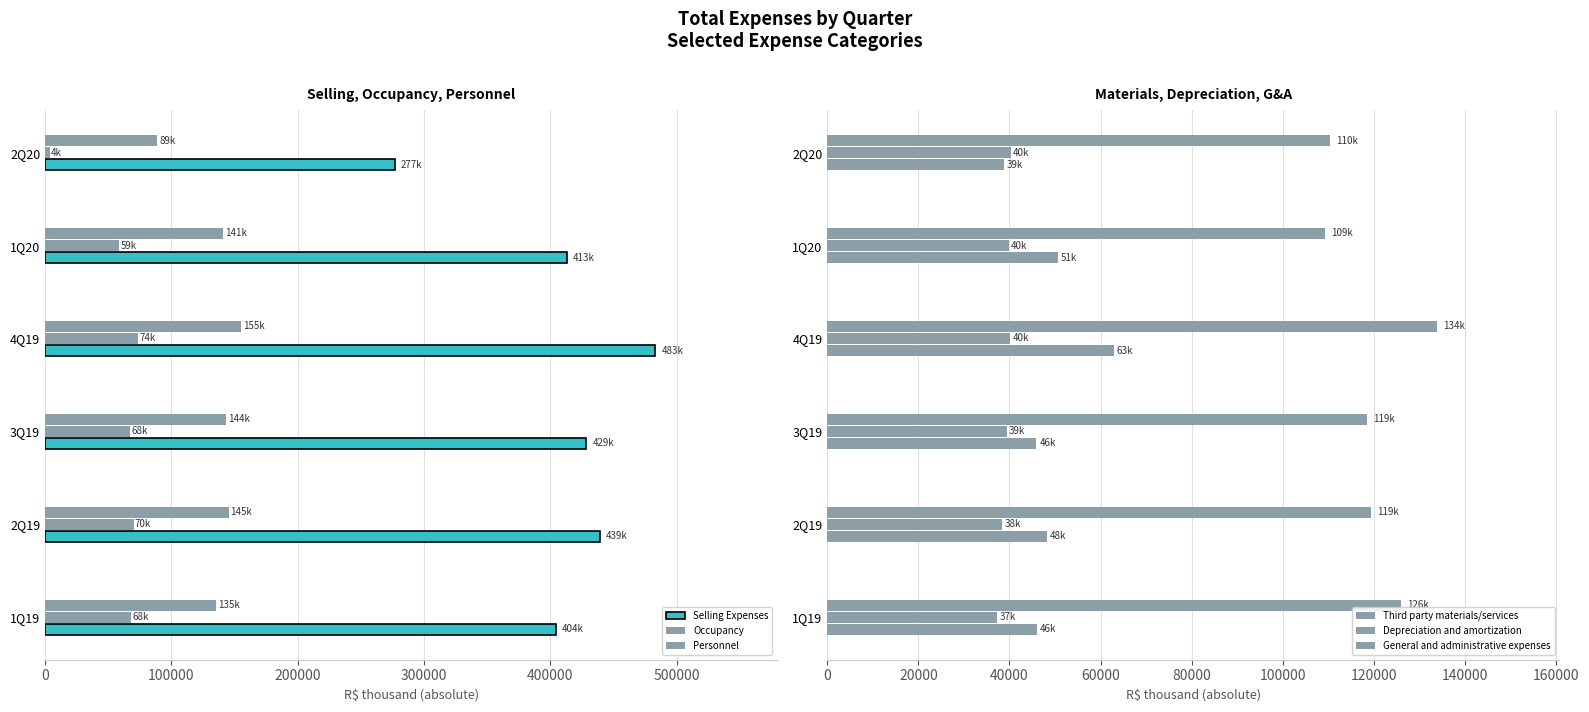

The value of Selling Expenses at 1Q20 is 677173. True or false?

False